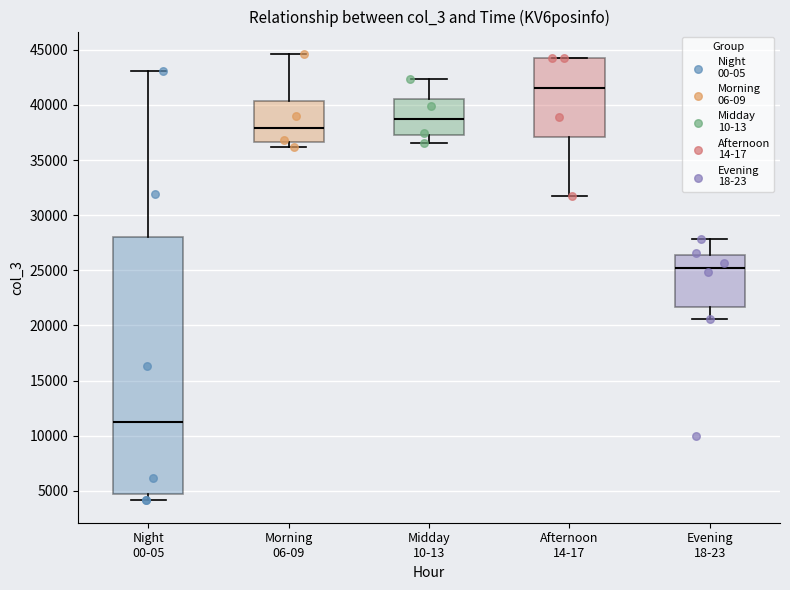

Which box is the tallest, from its lower edge to its upper edge?

Night 00-05